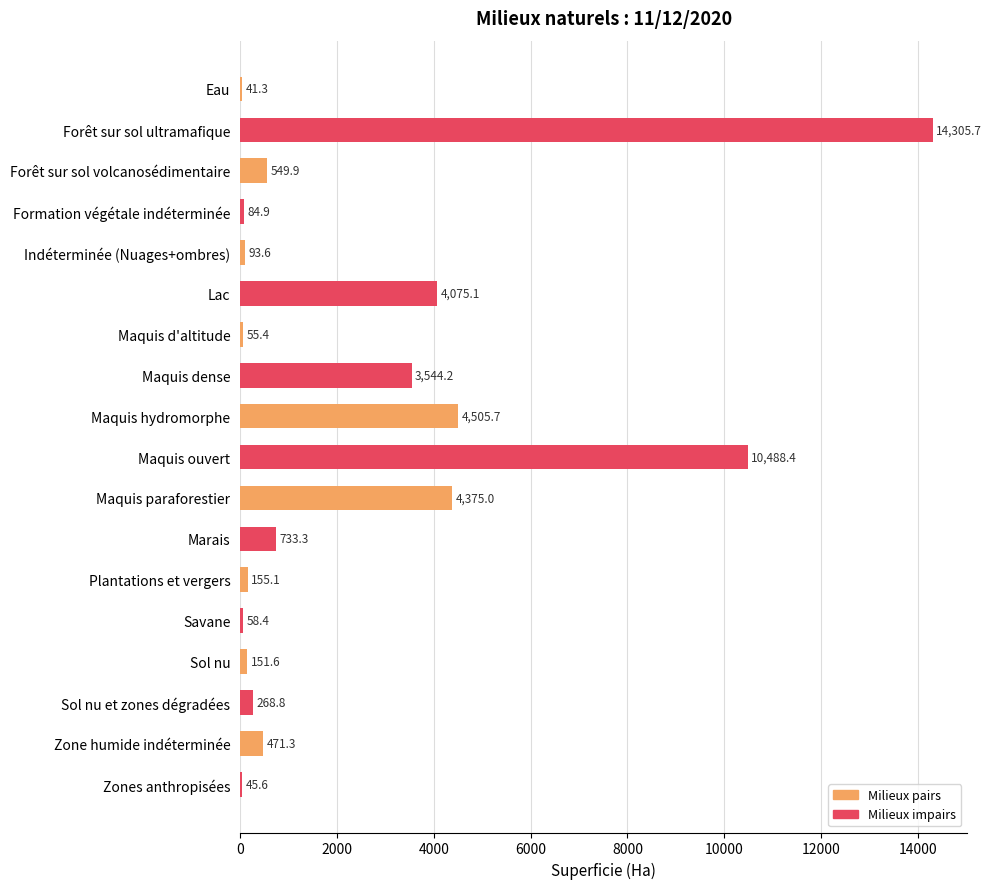

Which category has the highest value across all series?

Forêt sur sol ultramafique